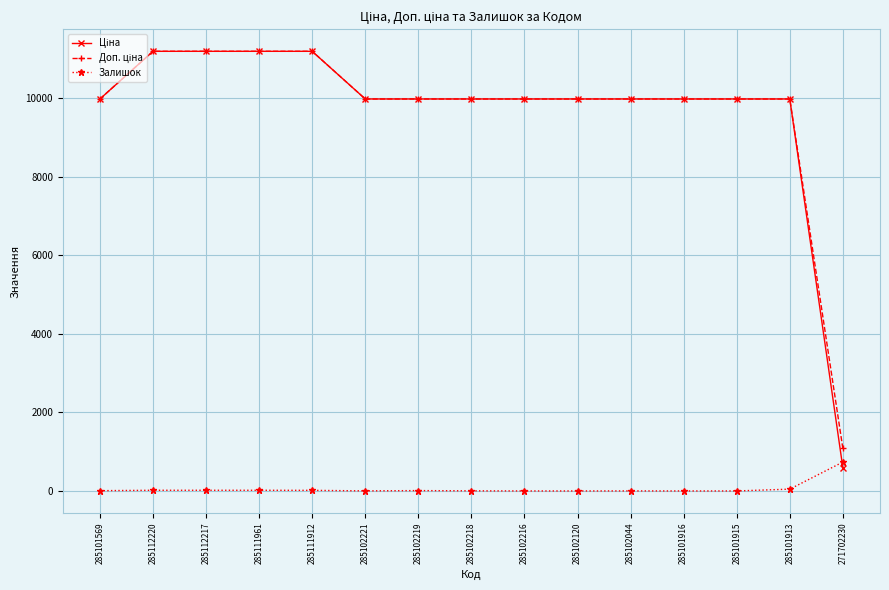

What is the maximum value shown in the chart?

11188.2